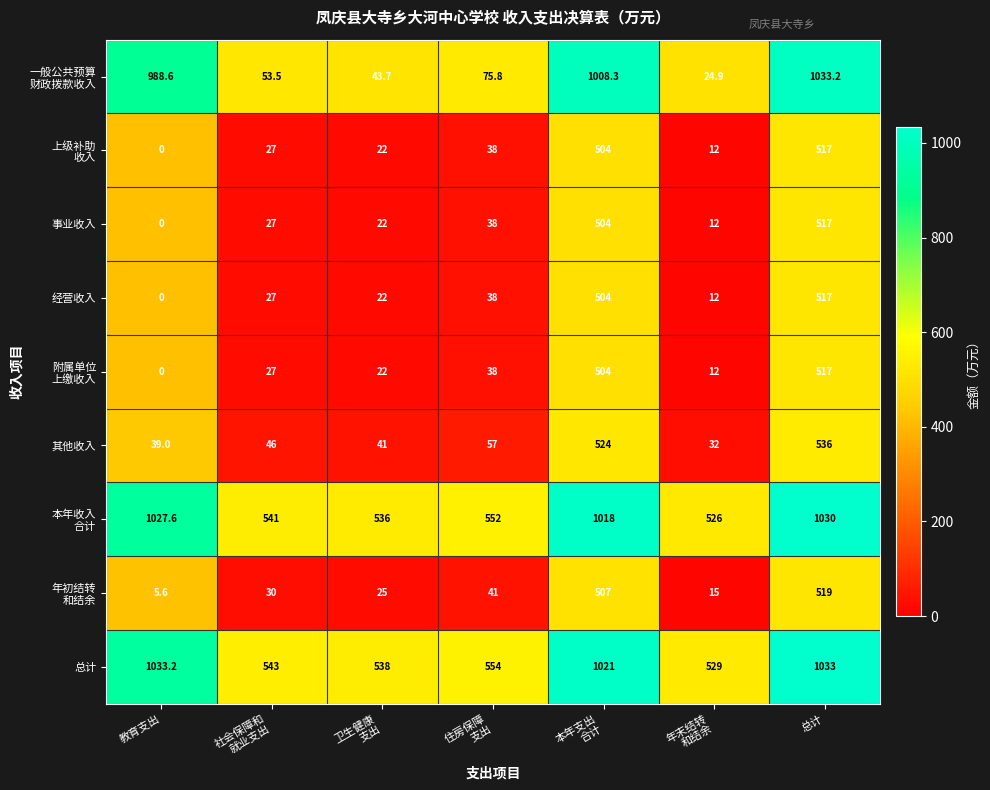

What is the spread (max minus min) of values at 教育支出?

1033.2